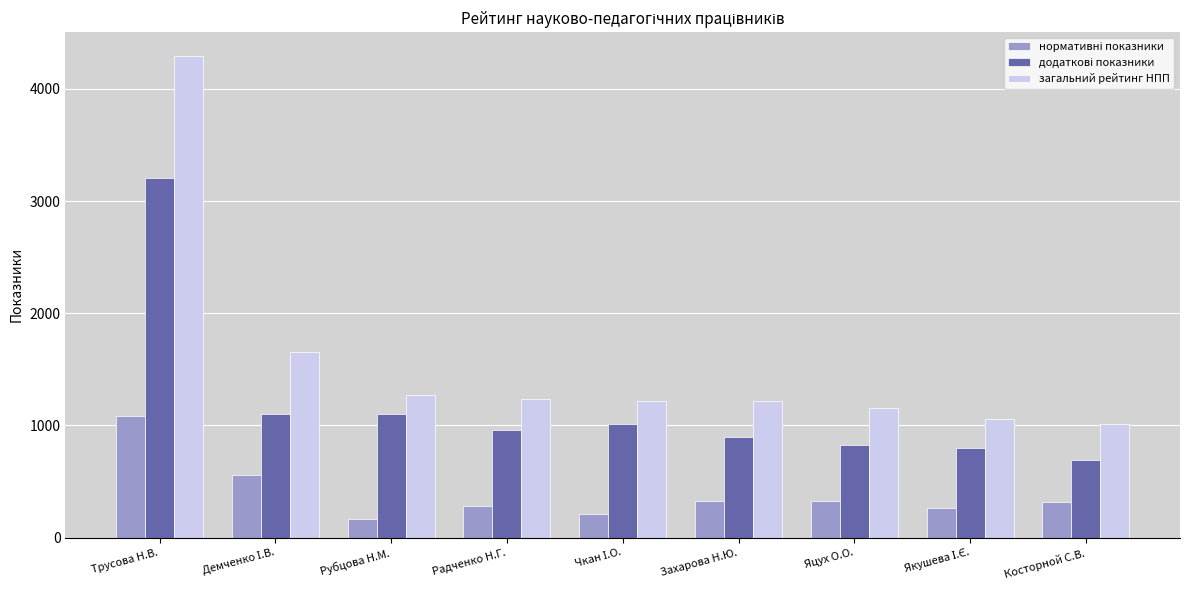

What is the difference between the highest and lowest values at Рубцова Н.М.?

1104.9